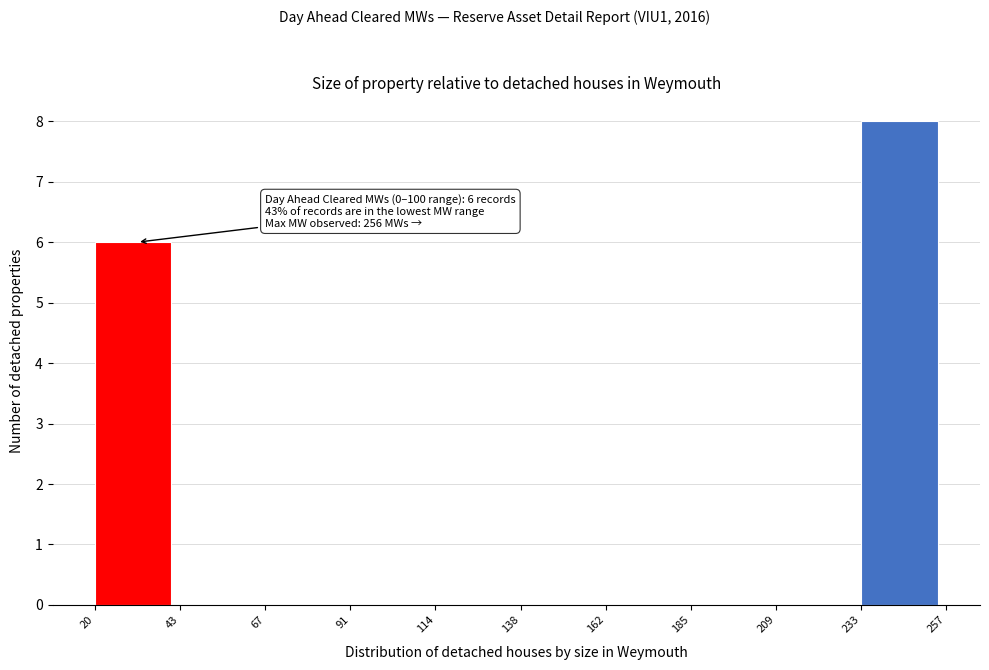

Which range on the x-axis has the tallest bar?

233 to 257